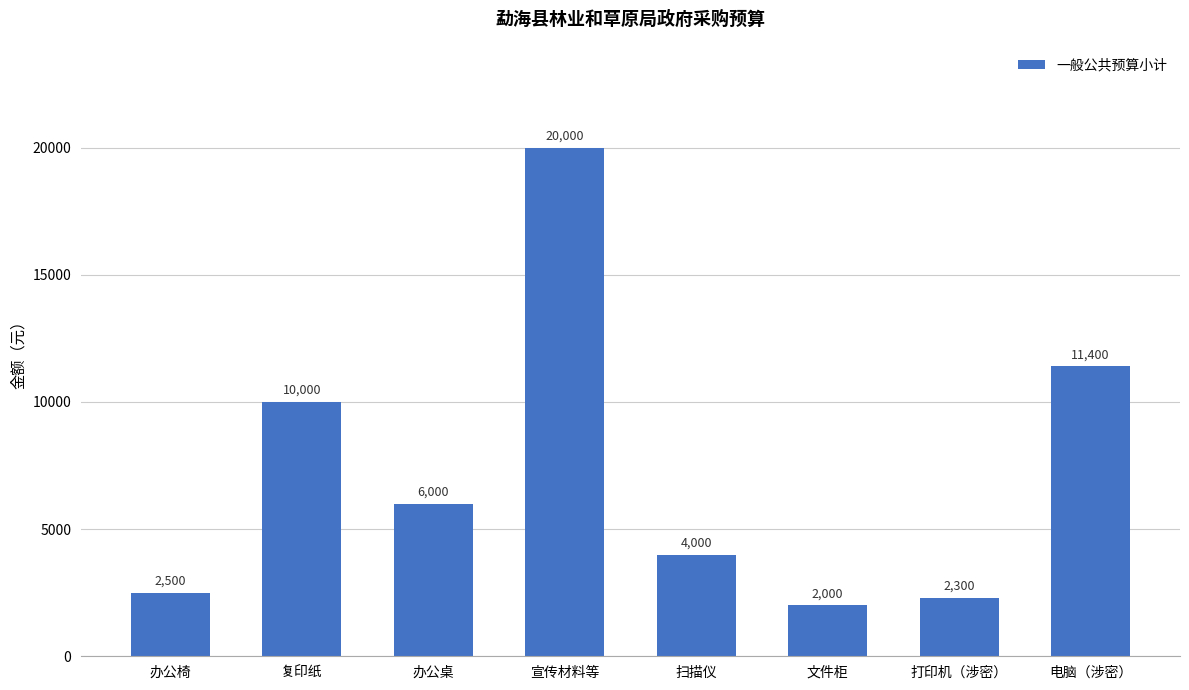

Reading left to right, extract all data points from this chart.

办公椅=2500	复印纸=10000	办公桌=6000	宣传材料等=20000	扫描仪=4000	文件柜=2000	打印机（涉密）=2300	电脑（涉密）=11400